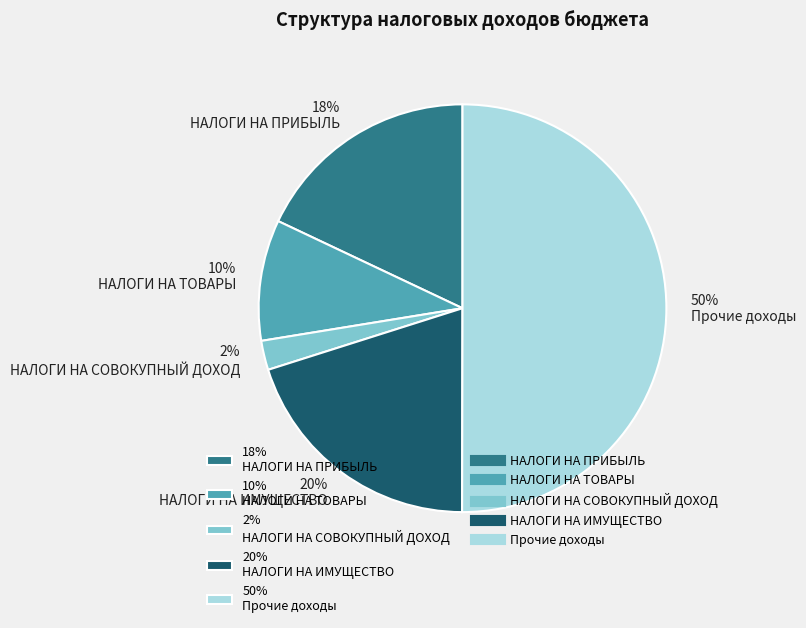

Which category has the biggest portion of the pie?

50% Прочие доходы